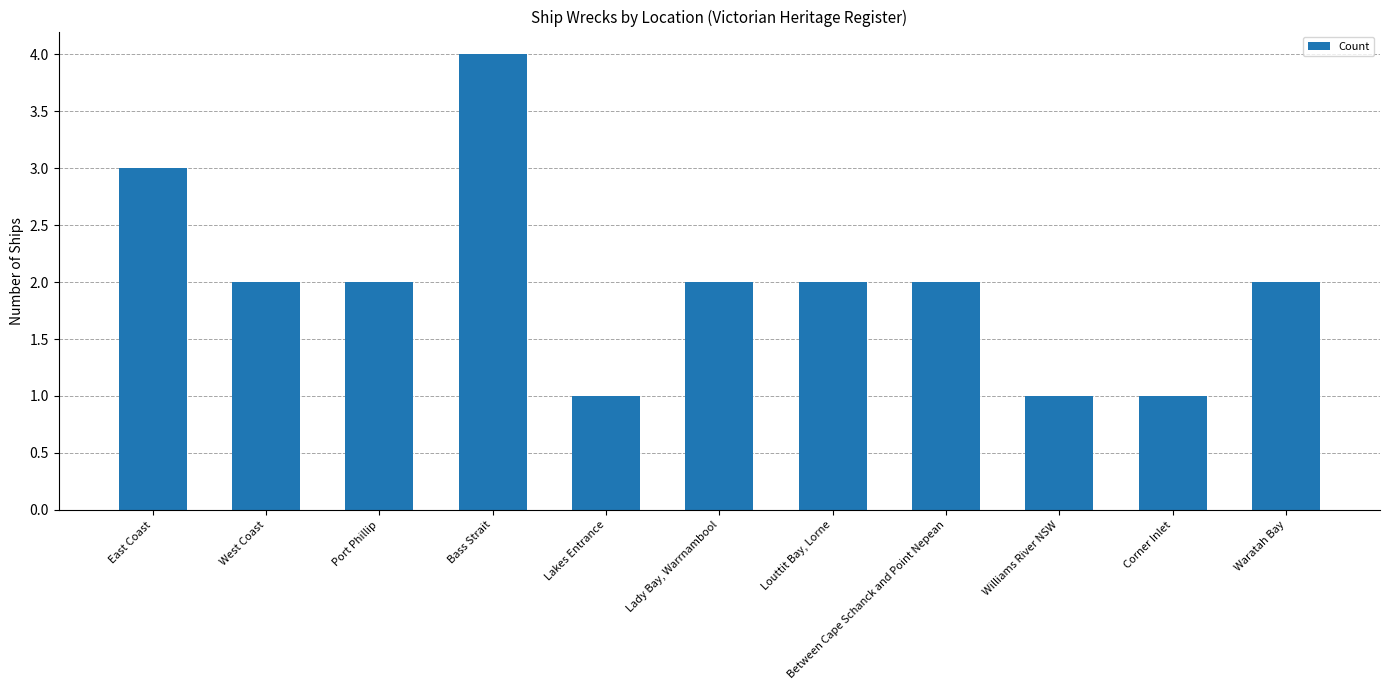

What is the greatest value displayed?

4